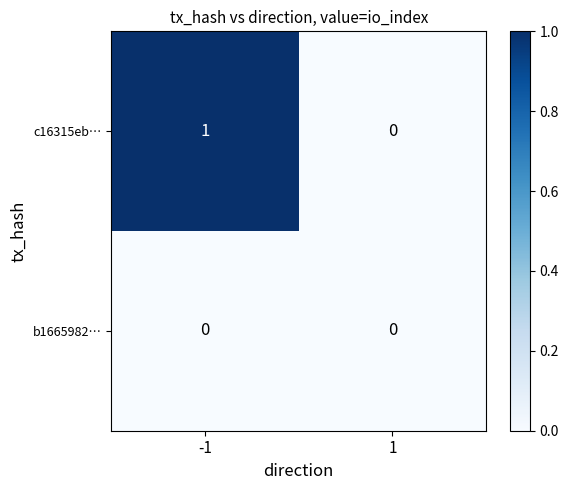

Between -1 and 1, which series saw the biggest shift?

c16315eb…